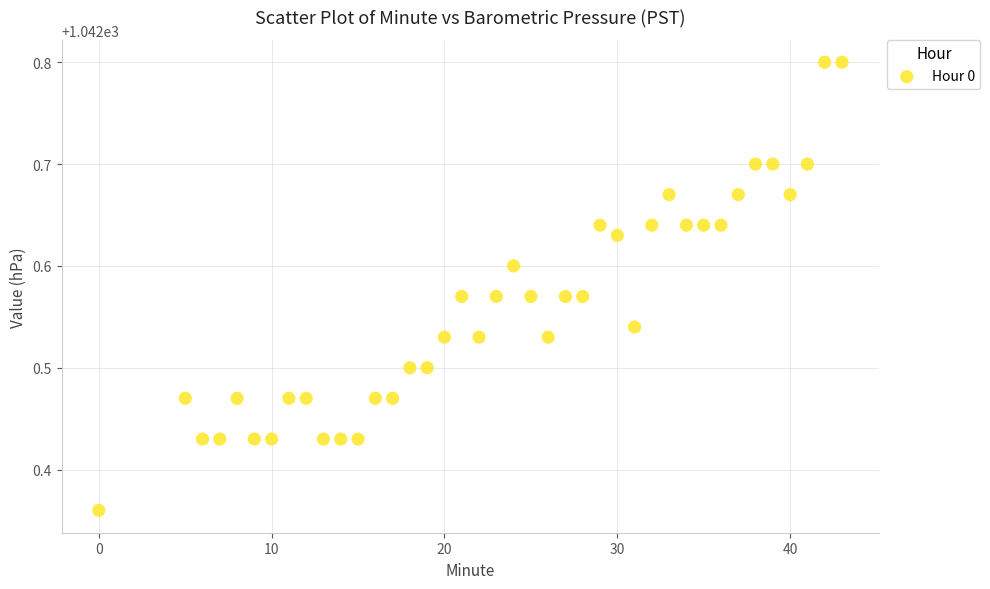

What is the range of Y values (max minus min)?

0.4